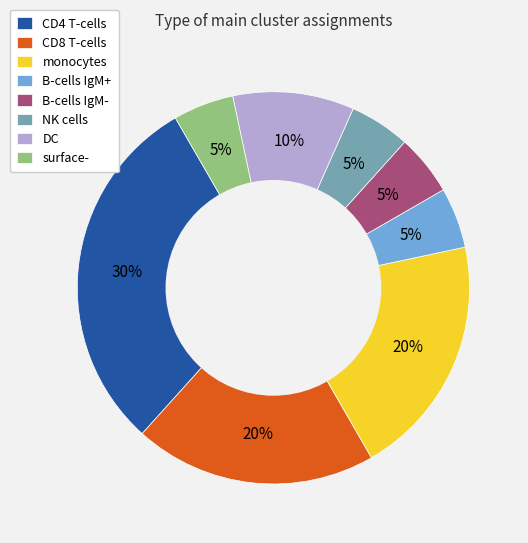

Is monocytes the majority of the pie?

No